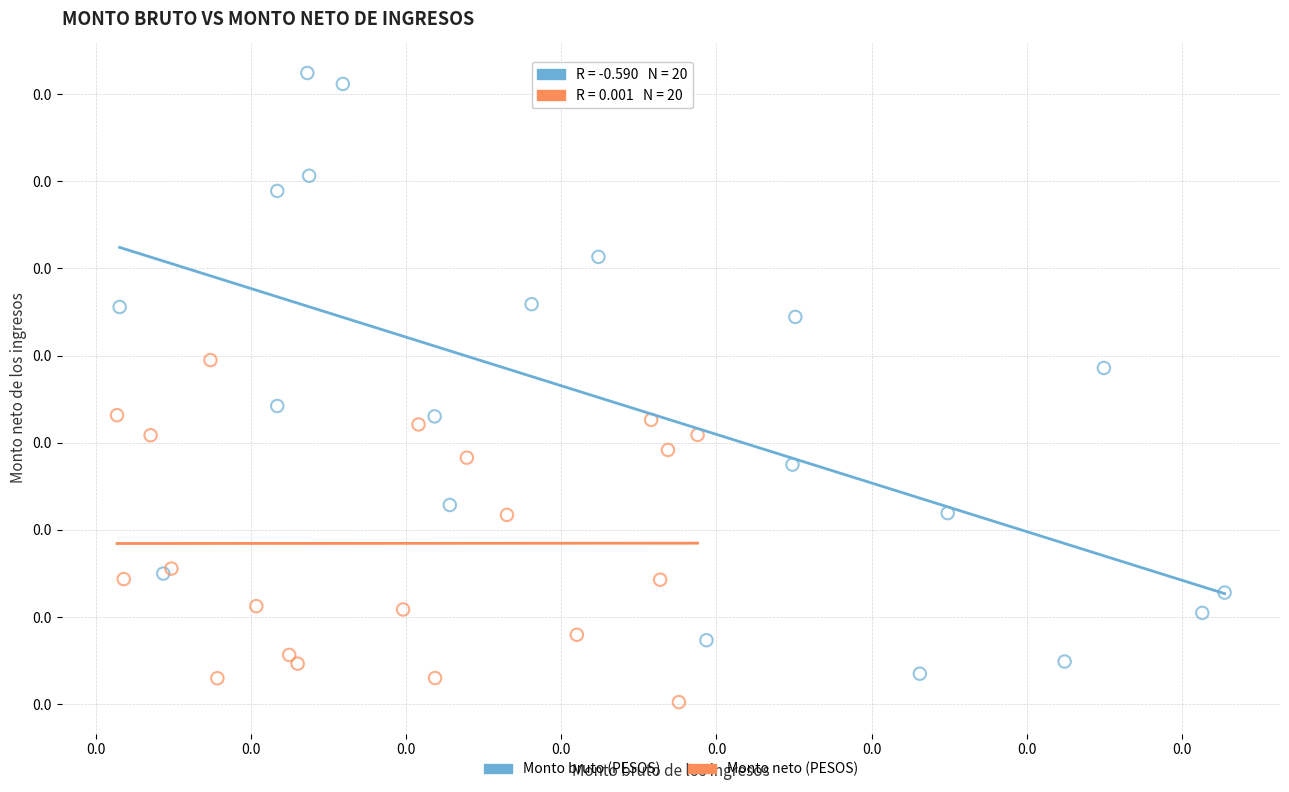

What are all the series names shown in the legend?

Monto bruto (PESOS), Monto neto (PESOS)